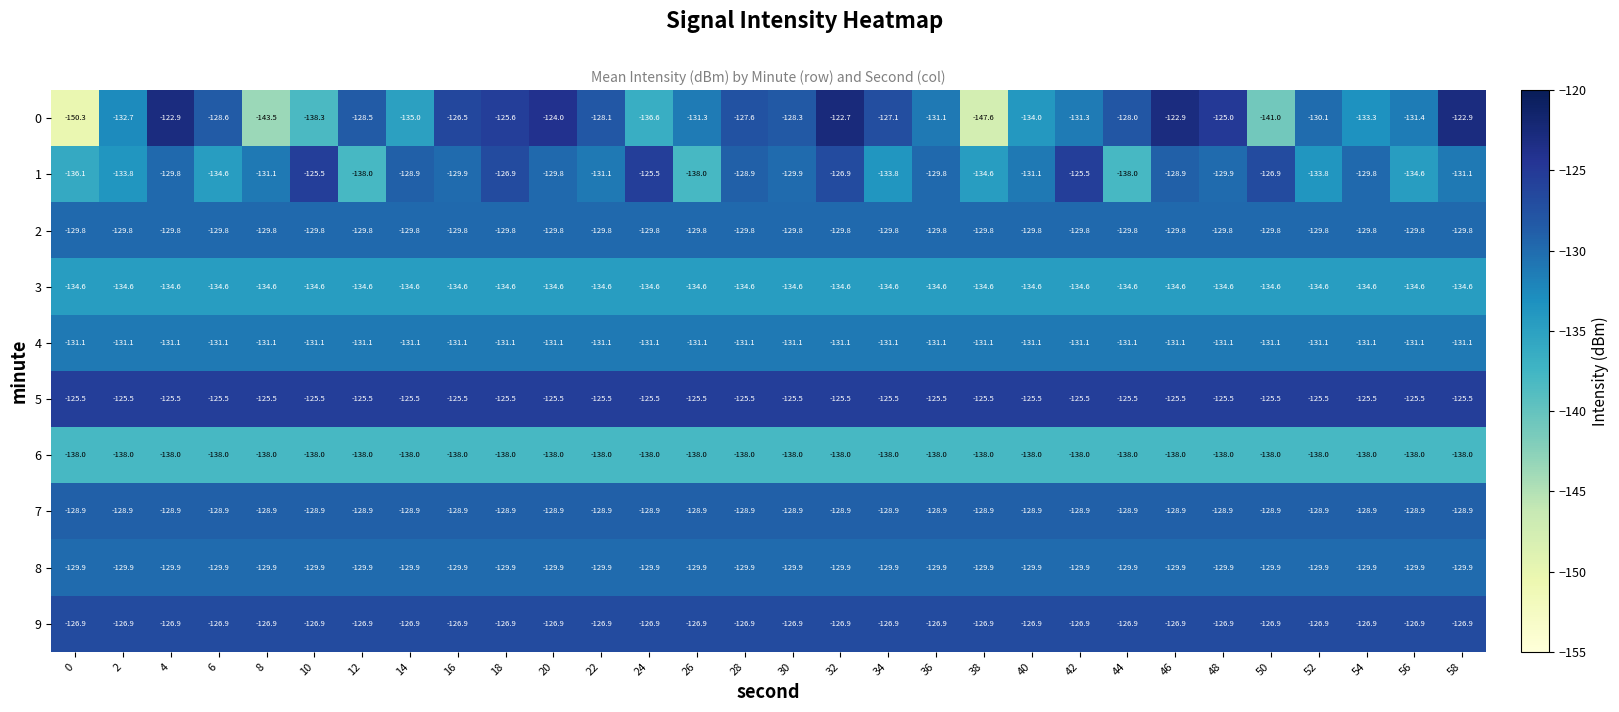

Which series changed the most between 0 and 48?

0